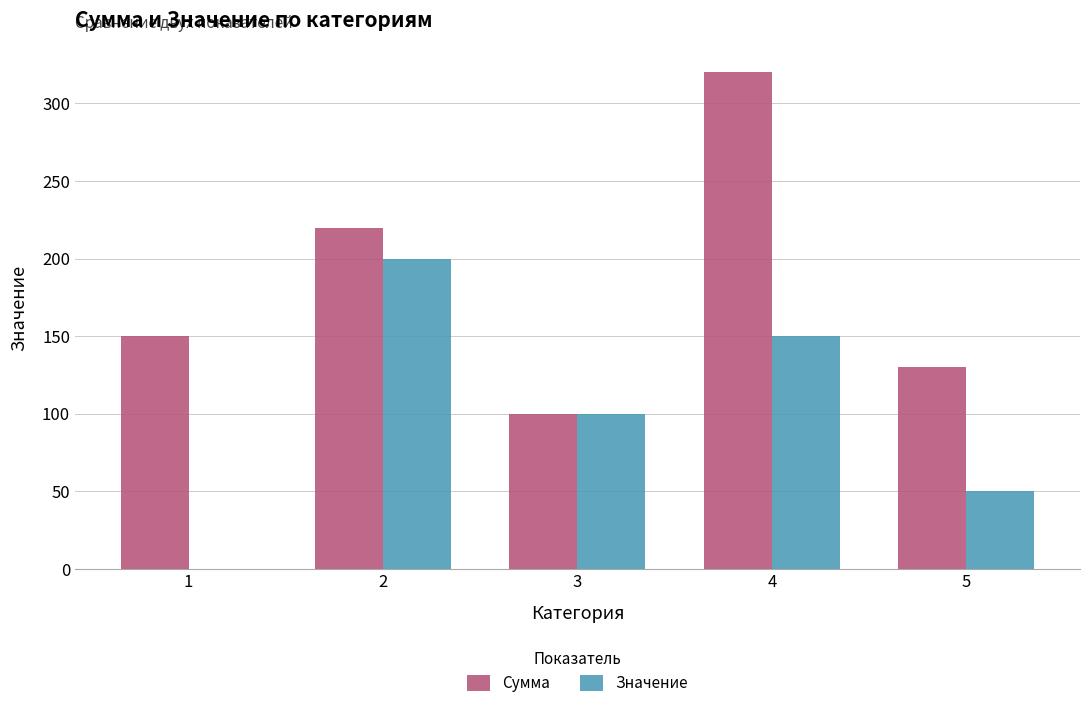

Which series has the largest total across all categories?

Сумма